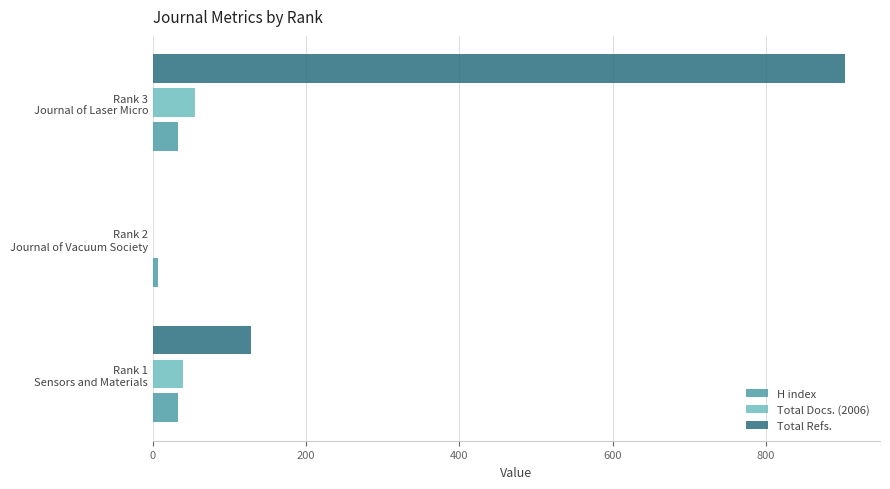

Which series has the largest total across all categories?

Total Refs.